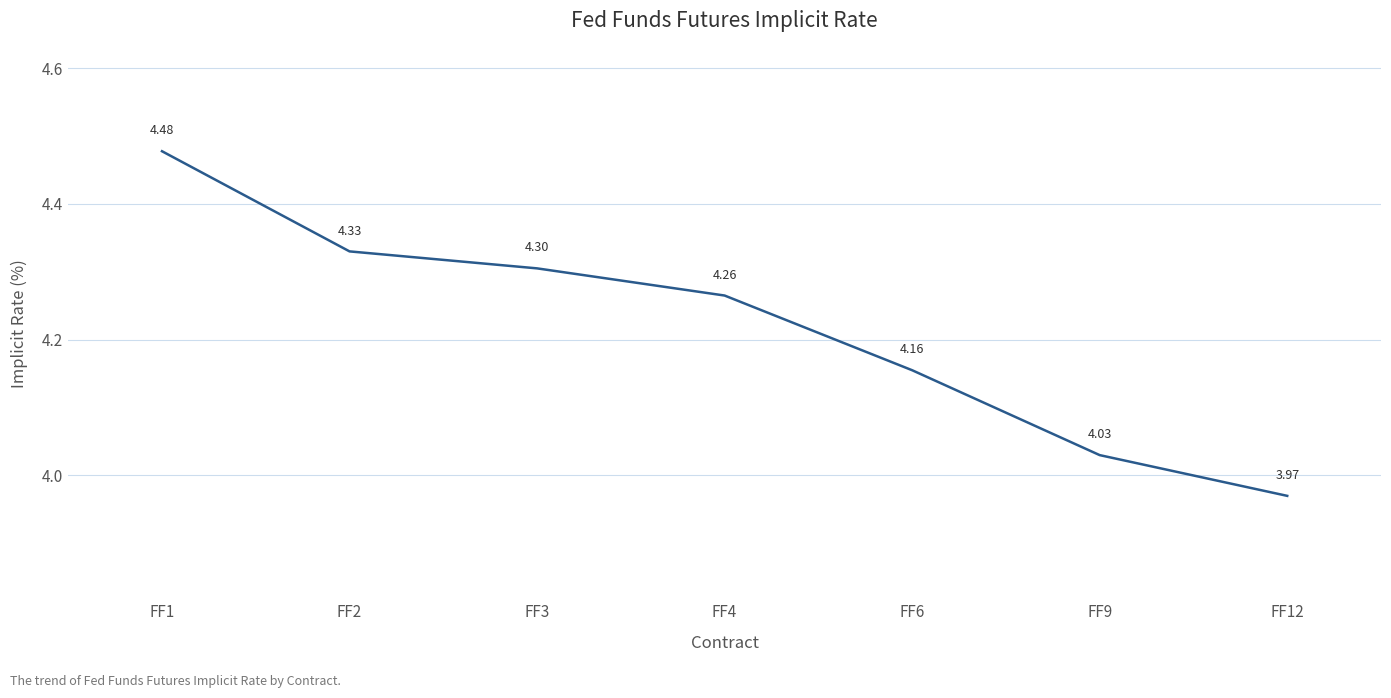

True or false: the data has more than 0 interior local peaks.

False